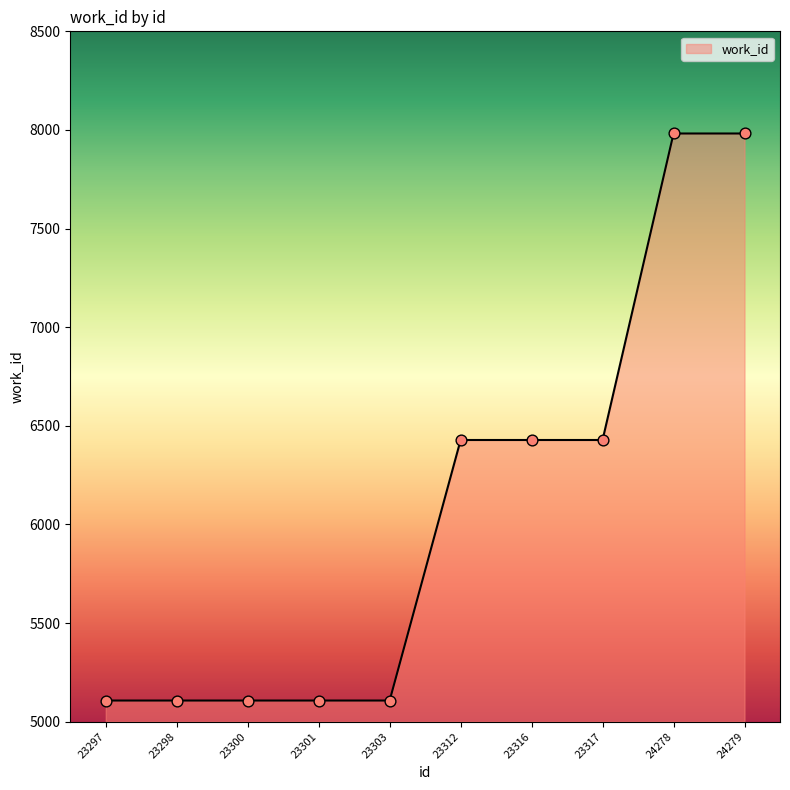

What is the ratio of the value at 23316 to the value at 24278?

0.8